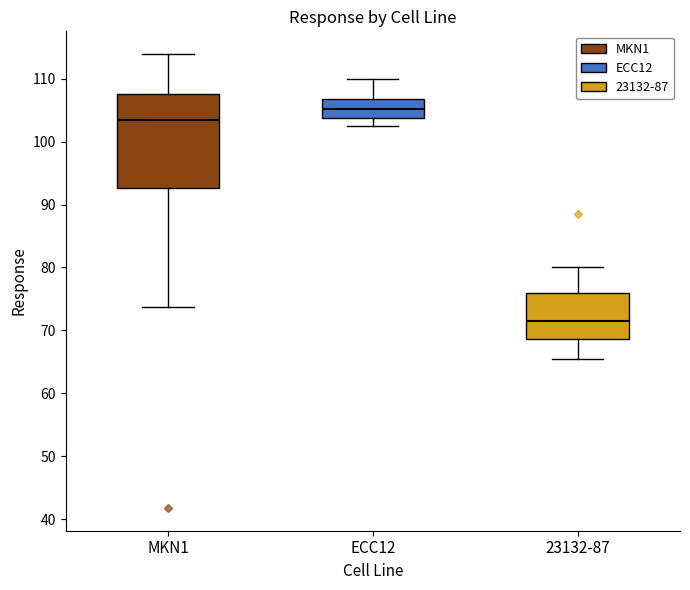

Which box's median line is the highest?

ECC12